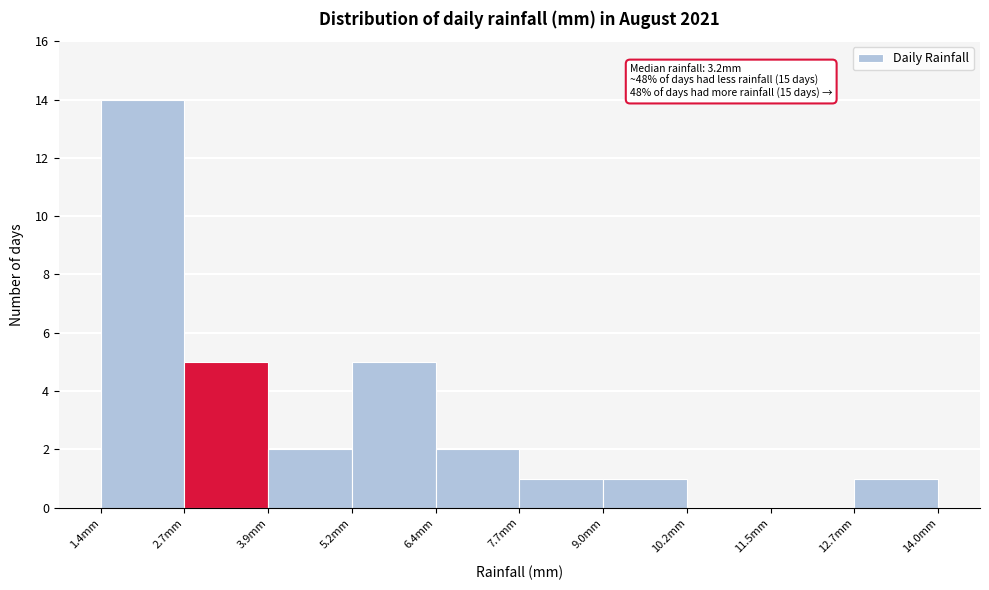

Which range on the x-axis has the tallest bar?

1.40 to 2.66